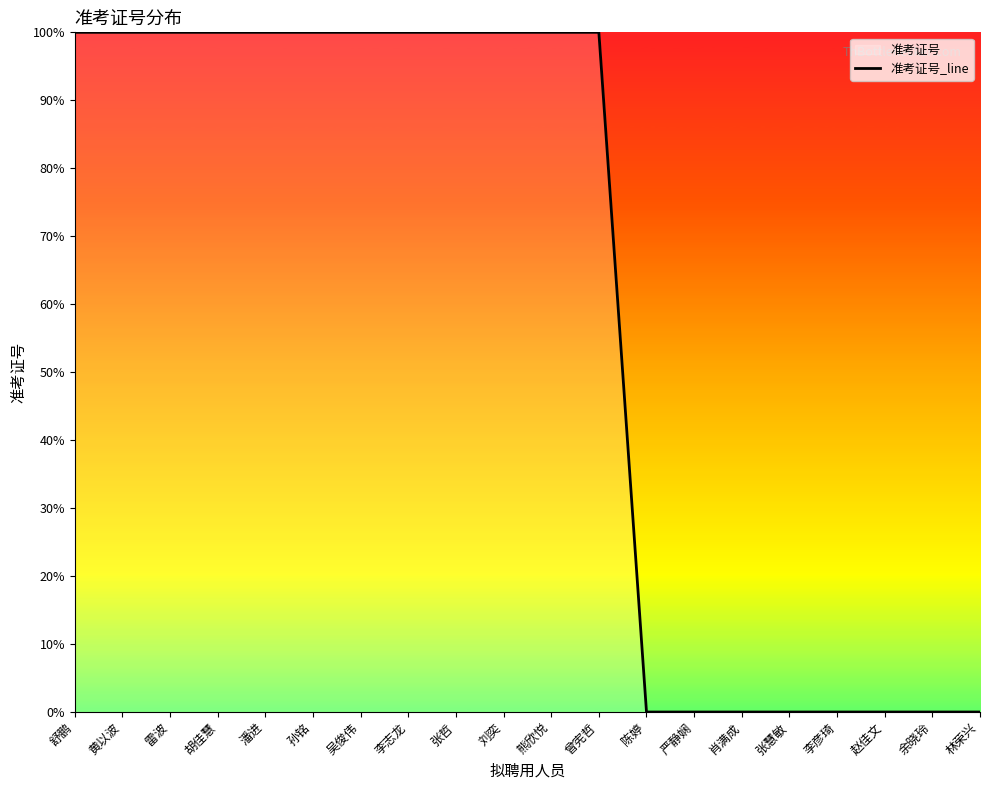

What position from the left is 雷波?

3